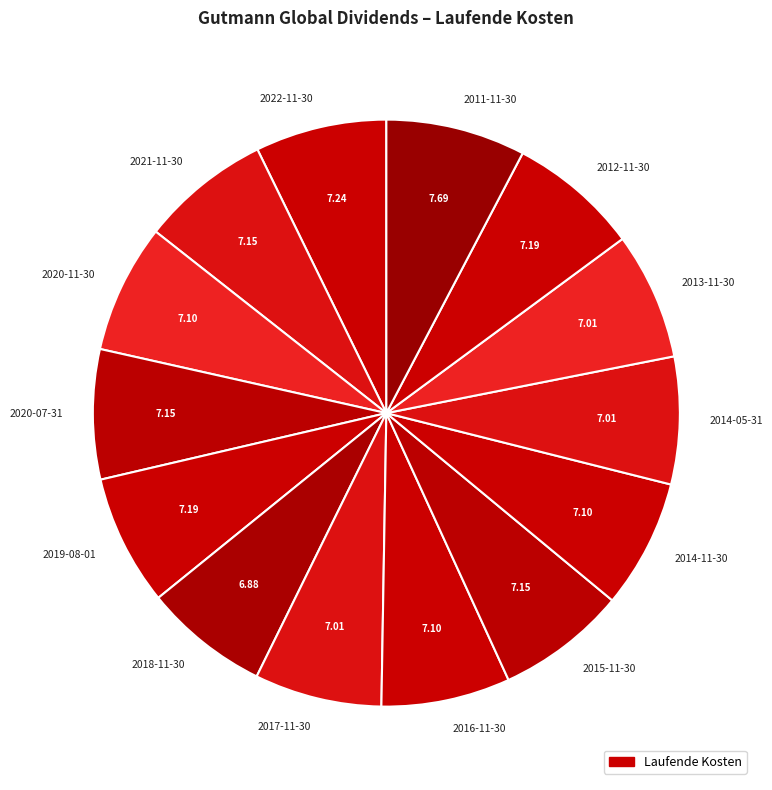

Count the number of slices in the pie.

14